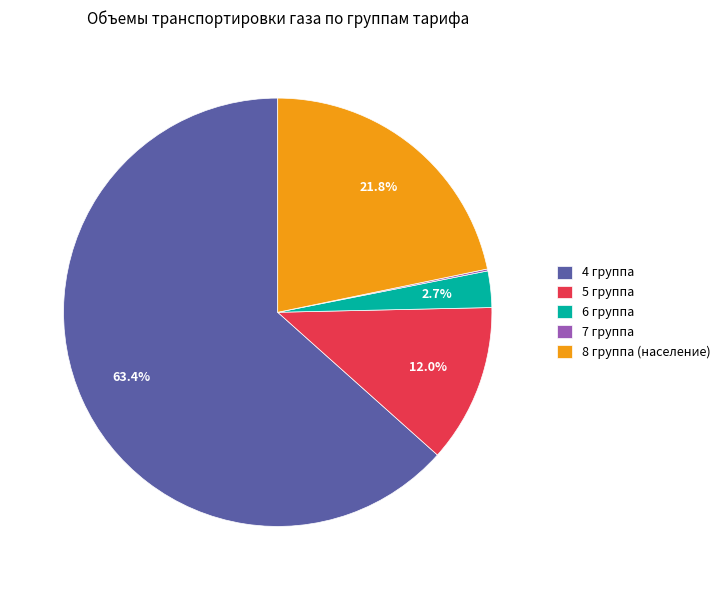

What is the largest slice in the pie chart?

4 группа